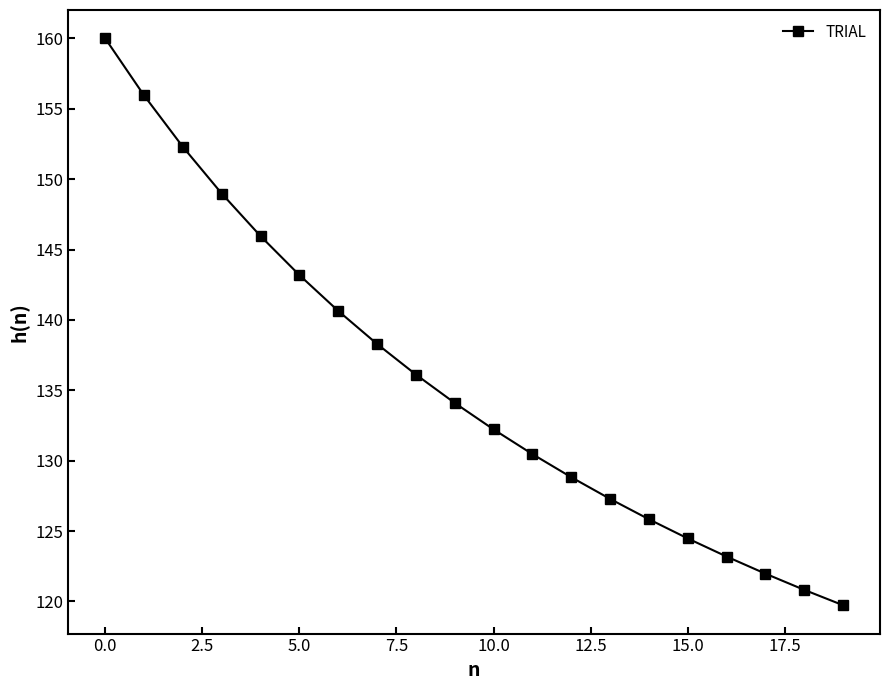

What is the minimum value shown in the chart?

119.7